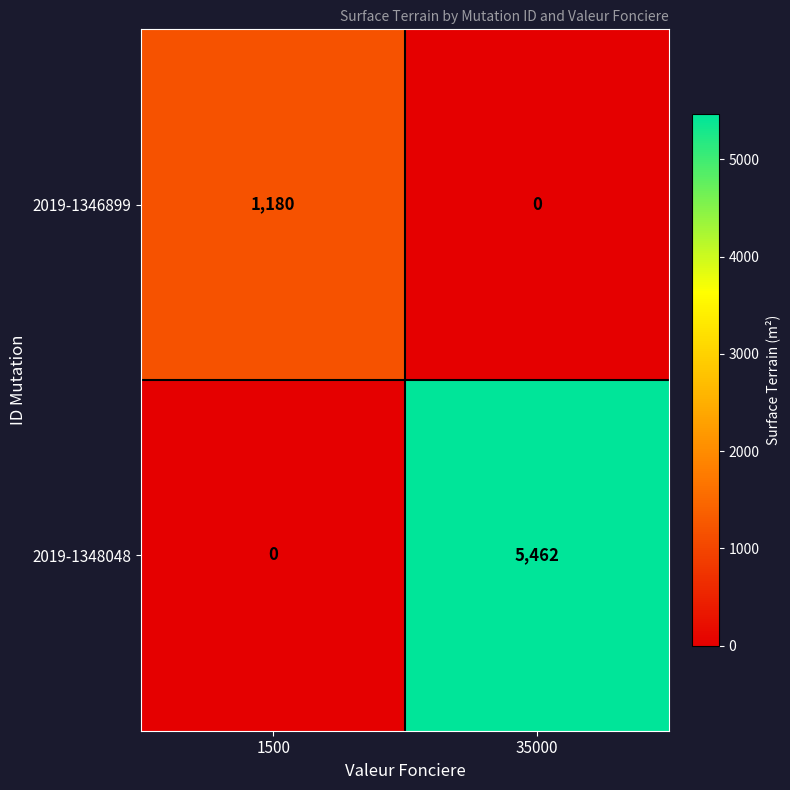

What is the maximum value shown in the chart?

5462